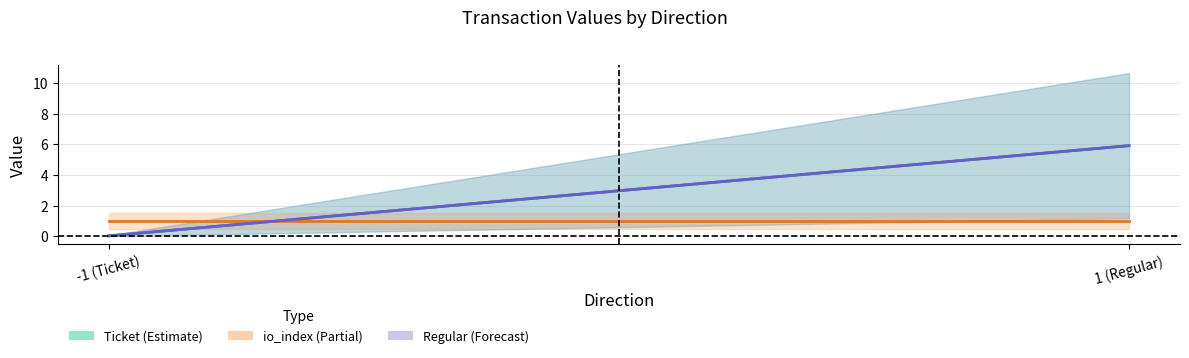

Where is io_index nearest to the value 0?

-1